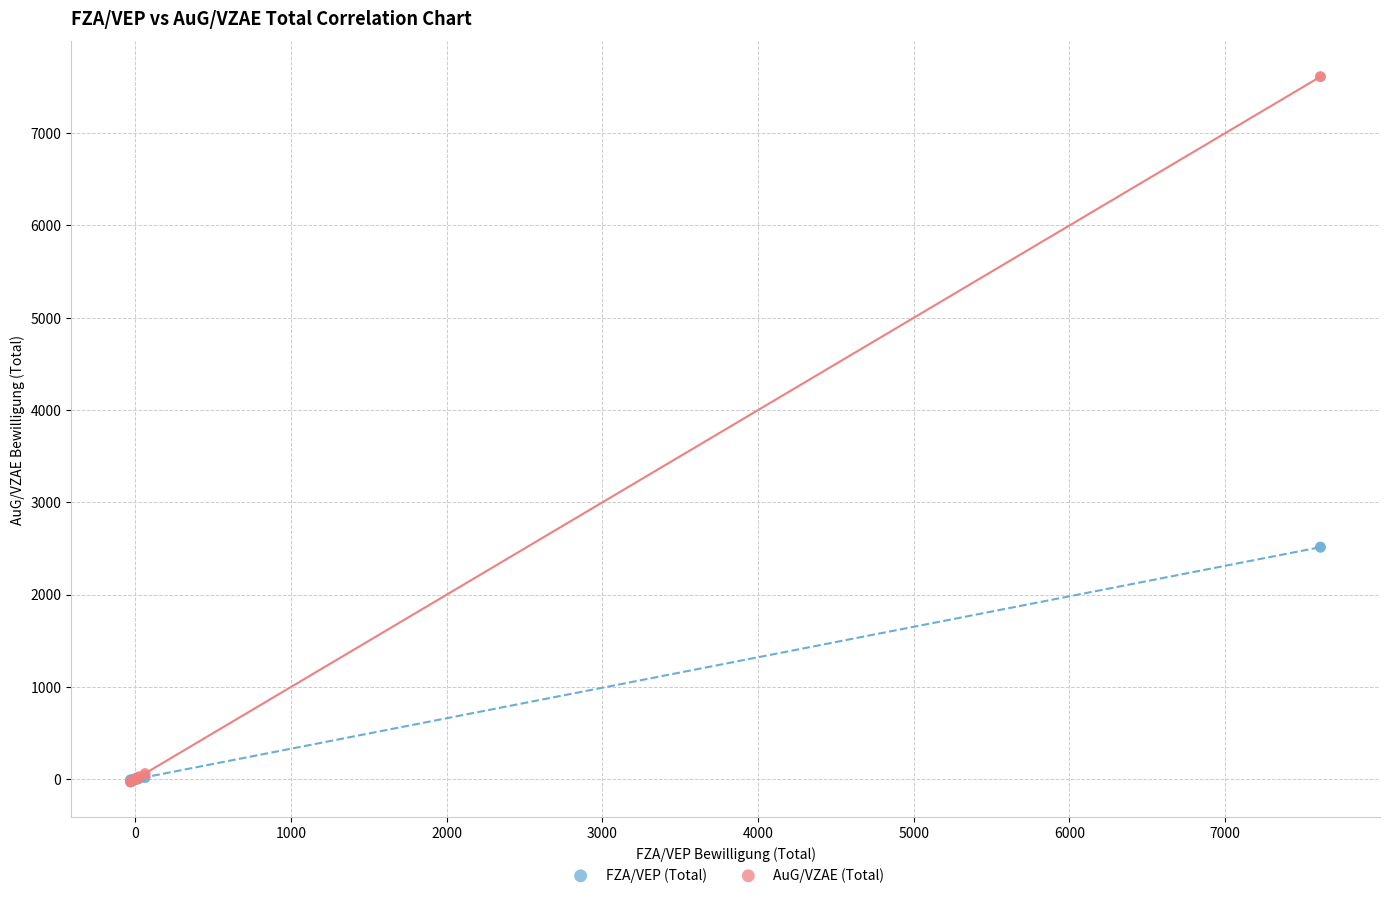

Which series contains the highest Y value?

AuG/VZAE (Total)